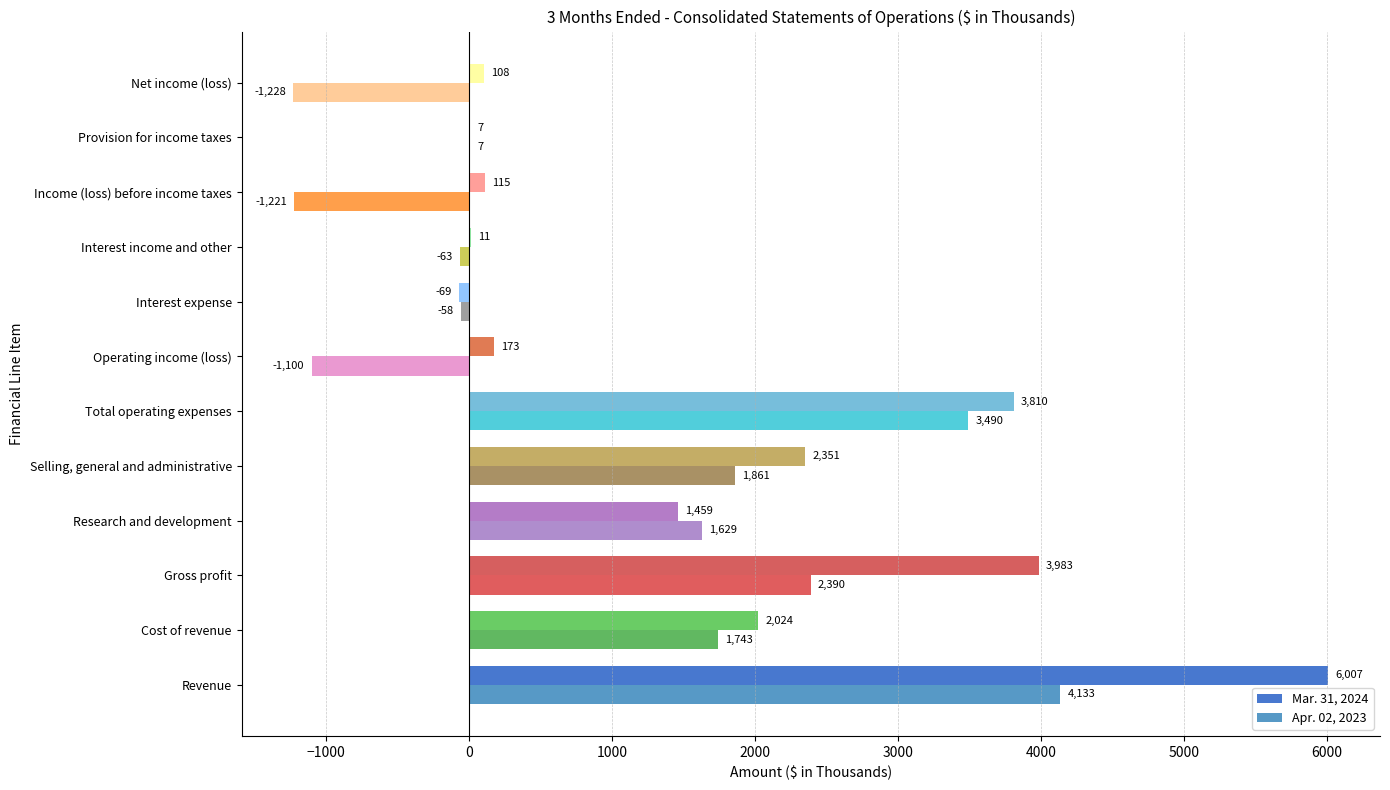

At which label is Apr. 02, 2023 closest to 1452?

Research and development